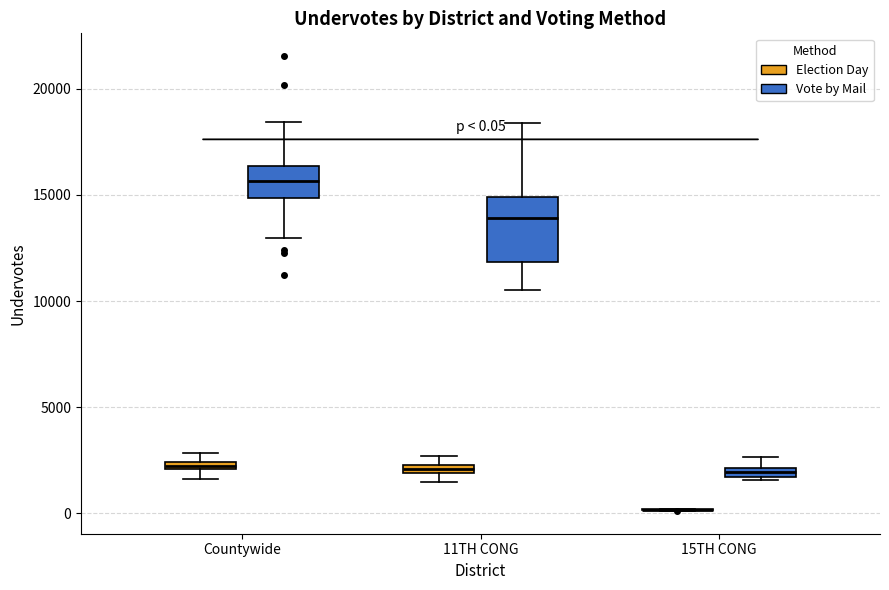

Comparing the boxes themselves (not the whiskers), which one is the tallest?

11TH CONG (Vote by Mail)